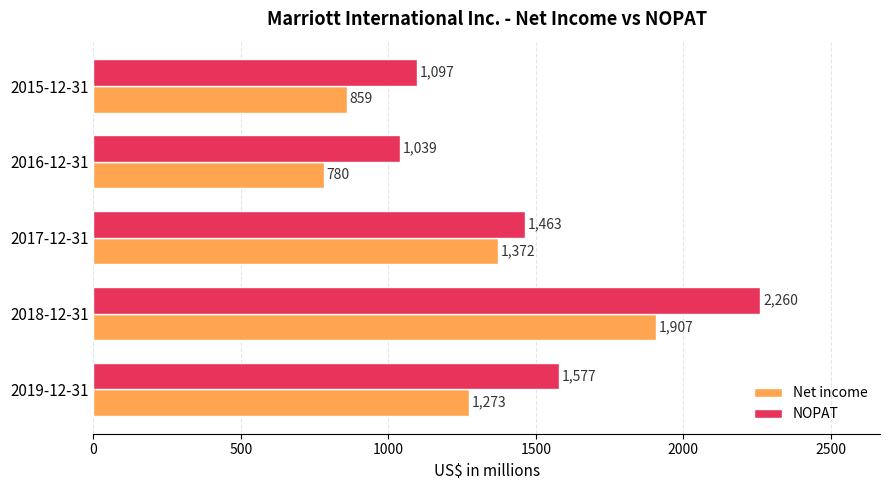

Is the value of NOPAT at 2017-12-31 greater than the value of Net income at 2017-12-31?

Yes